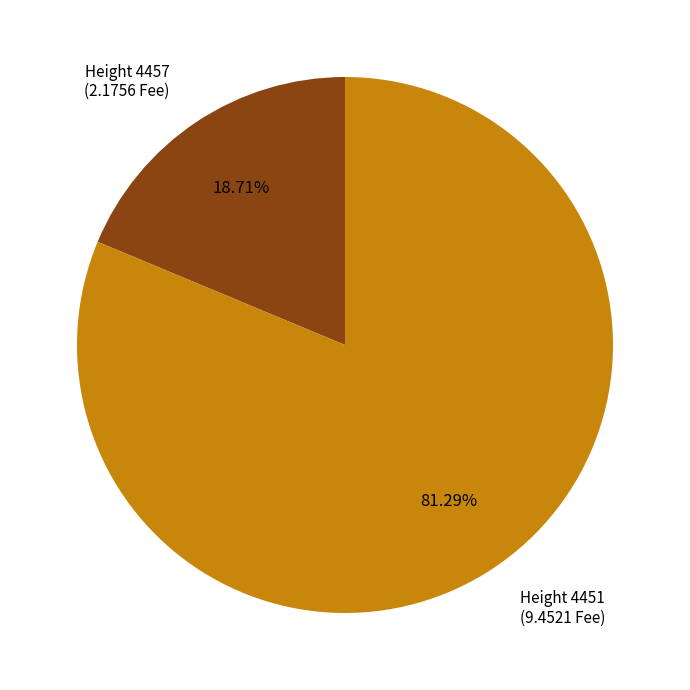

Combined, do Height 4451 (9.4521 Fee) and Height 4457 (2.1756 Fee) account for over 50%?

Yes